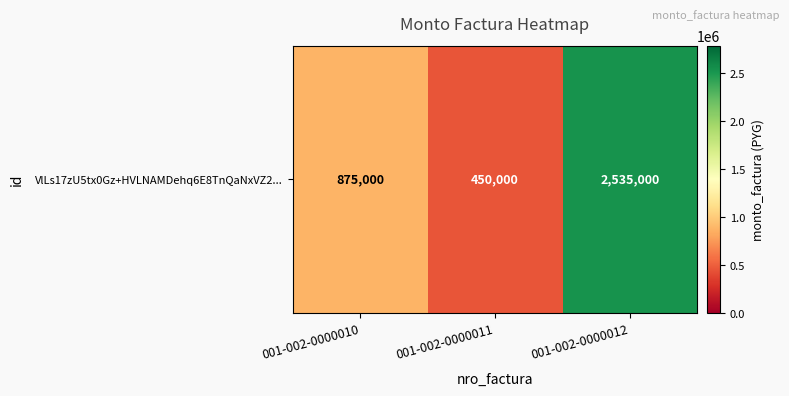

Is it true that the value at 001-002-0000012 is 2535000?

True